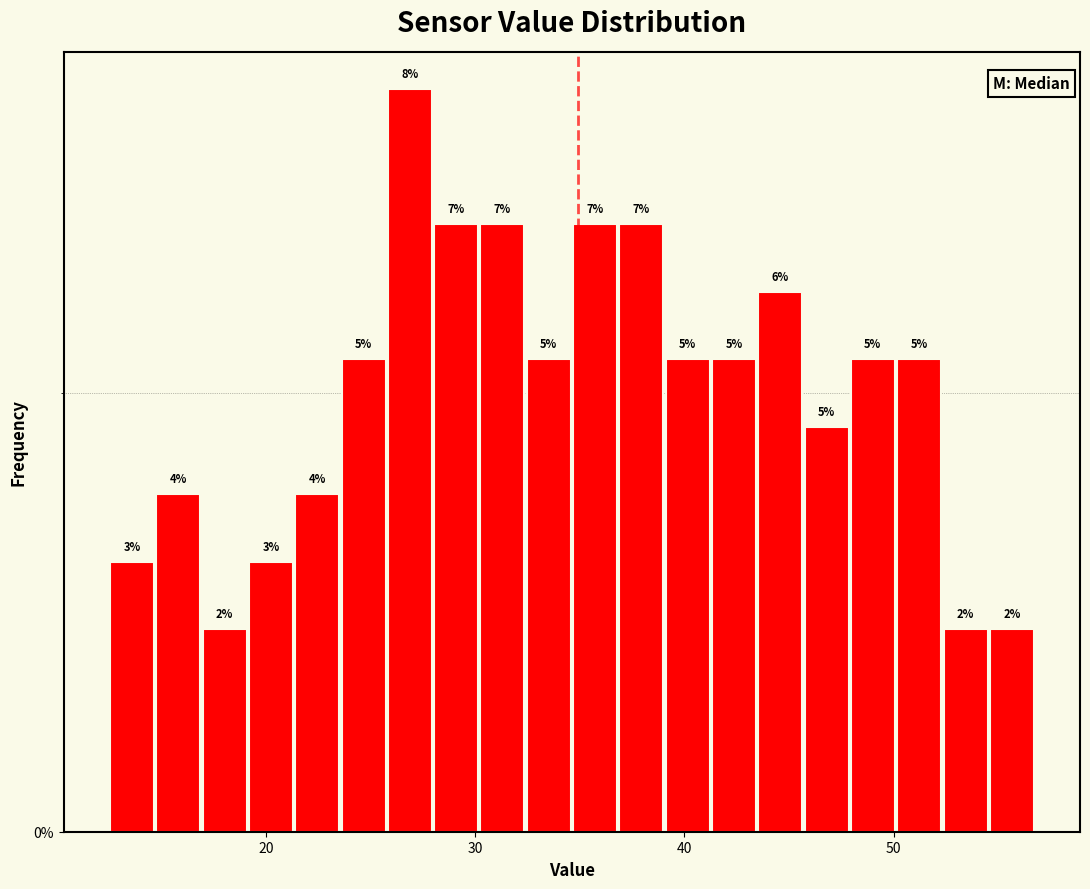

Read against the x-axis, roughly where is the centre of the tallest bar?

27